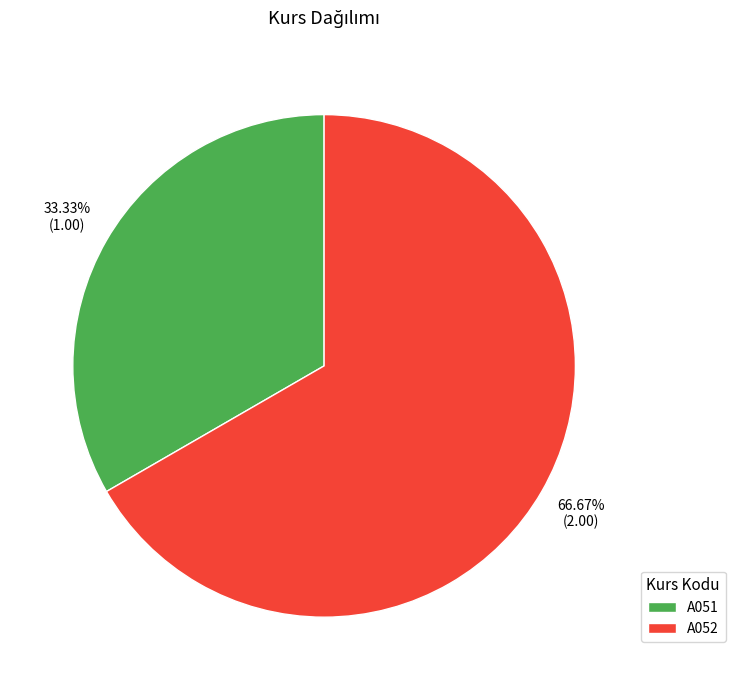

What percentage is the A052 slice, to the nearest percent?

67%